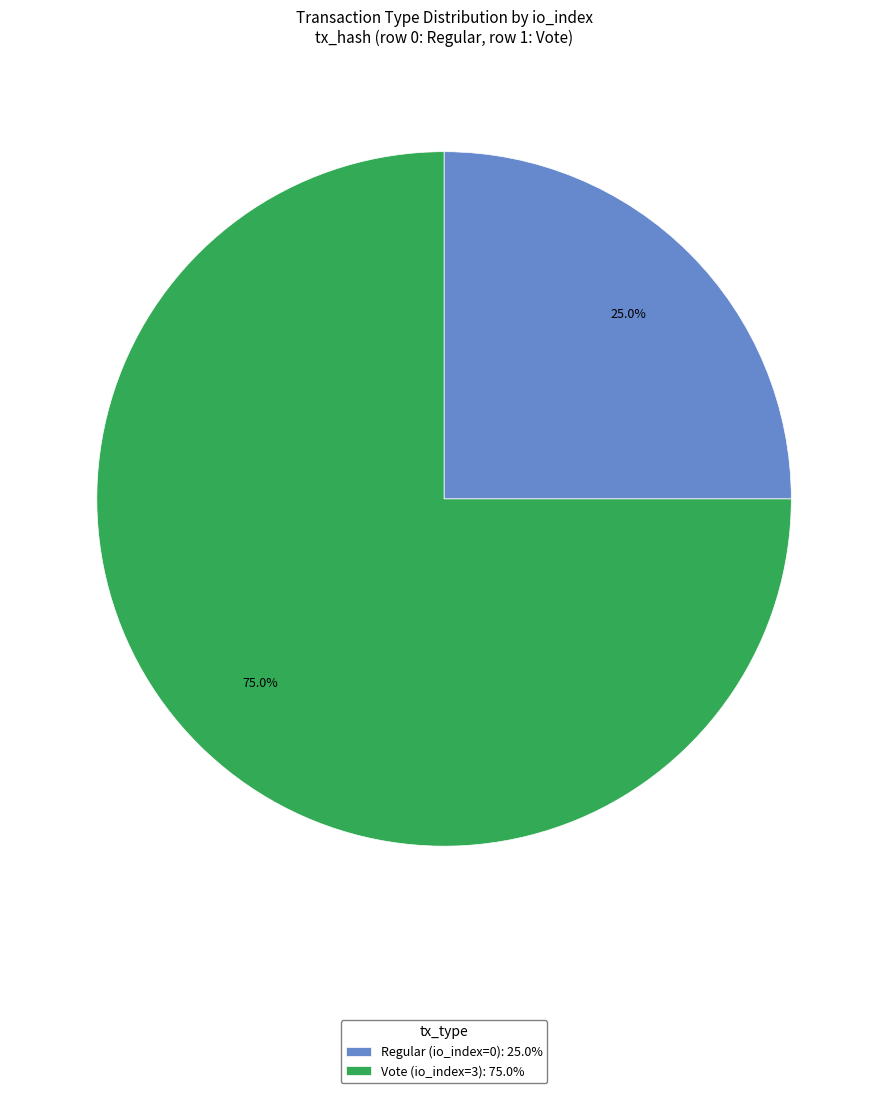

Rank the categories by value from highest to lowest.

Vote (io_index=3), Regular (io_index=0)